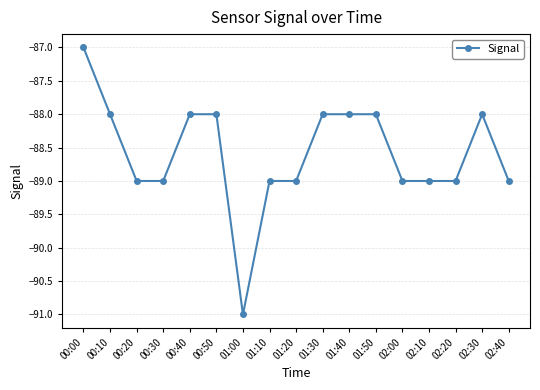

How many lines are shown in the chart?

1